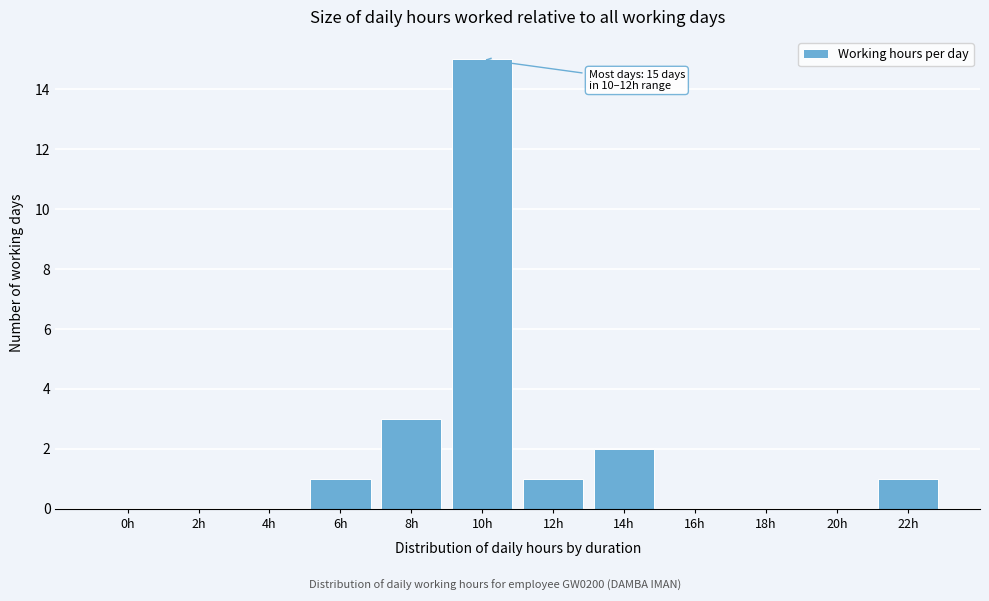

Reading left to right, transcribe all the data shown in this chart.

0h=0	2h=0	4h=0	6h=1	8h=3	10h=15	12h=1	14h=2	16h=0	18h=0	20h=0	22h=1